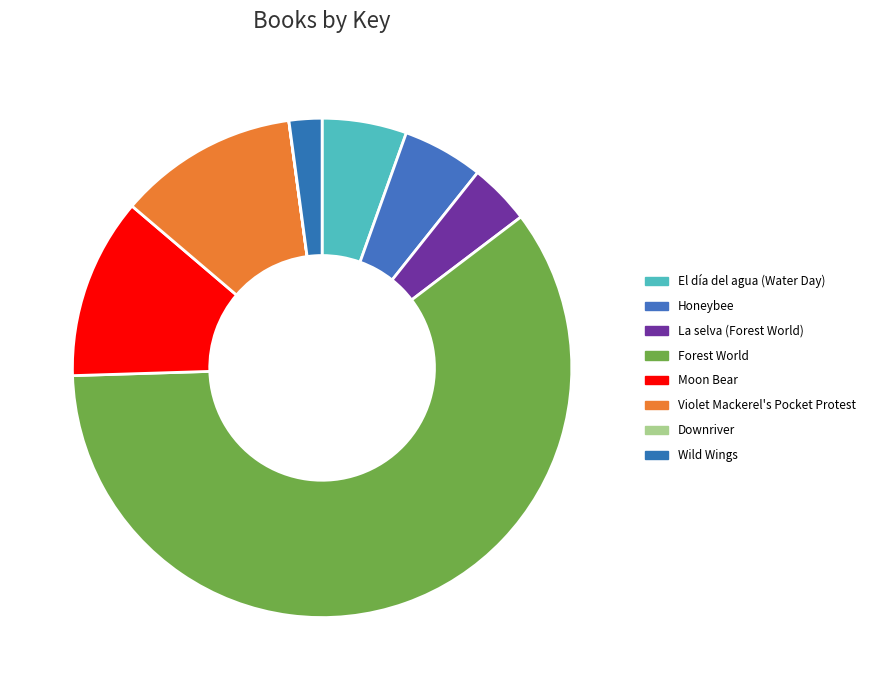

To the nearest percent, what is the difference between the largest and smallest slice percentages?

60%